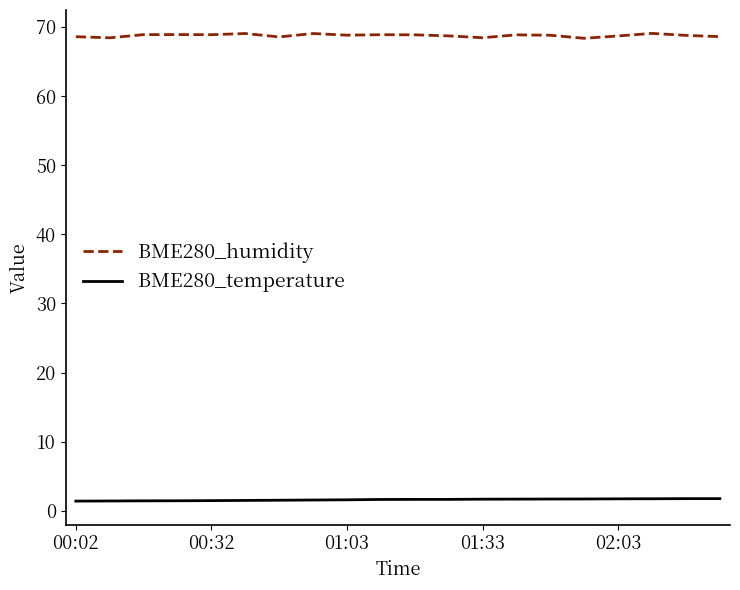

True or false: BME280_humidity has more than 2 points higher than both neighbors.

True